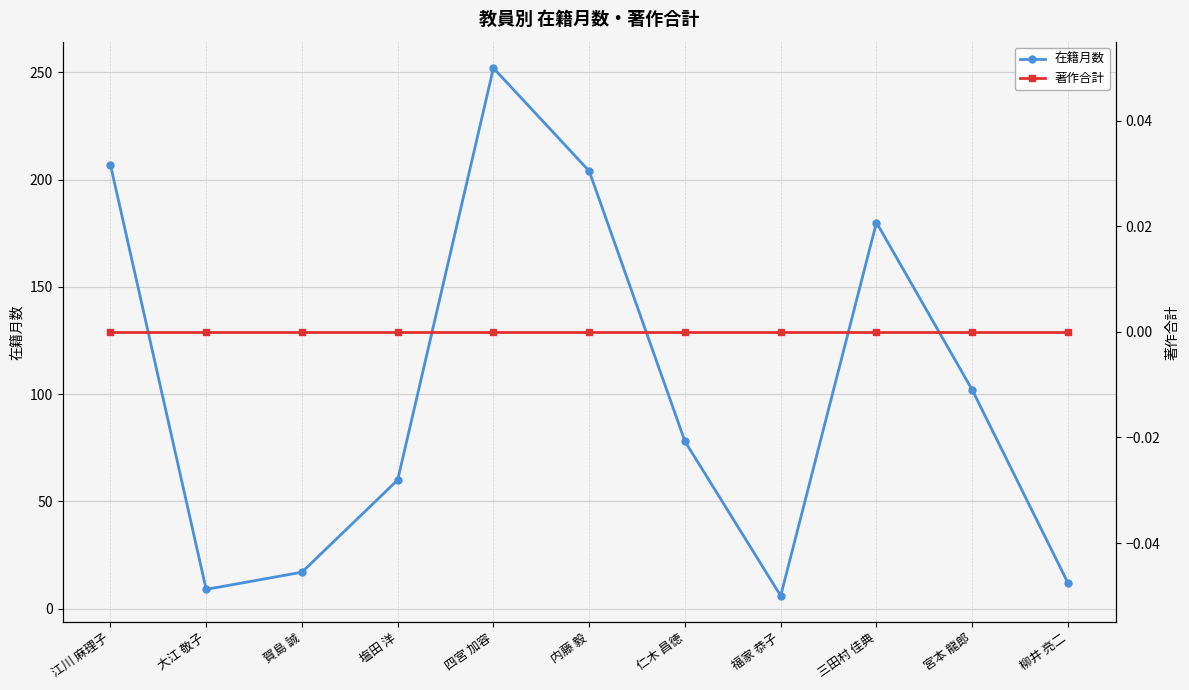

True or false: 著作合計 and 在籍月数 intersect in this chart.

False